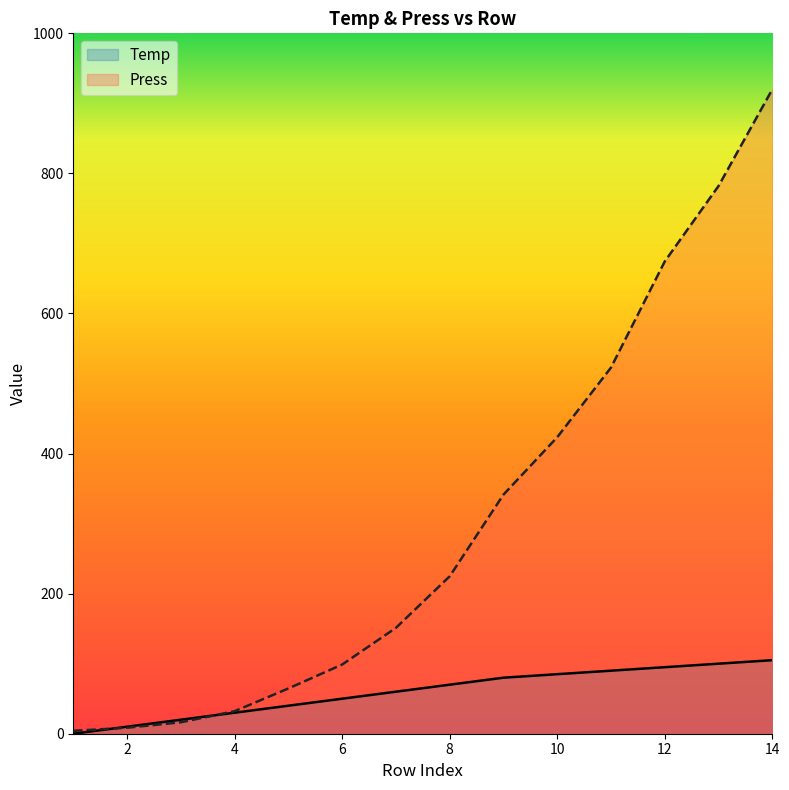

How many data points in Temp are less than 70?

7